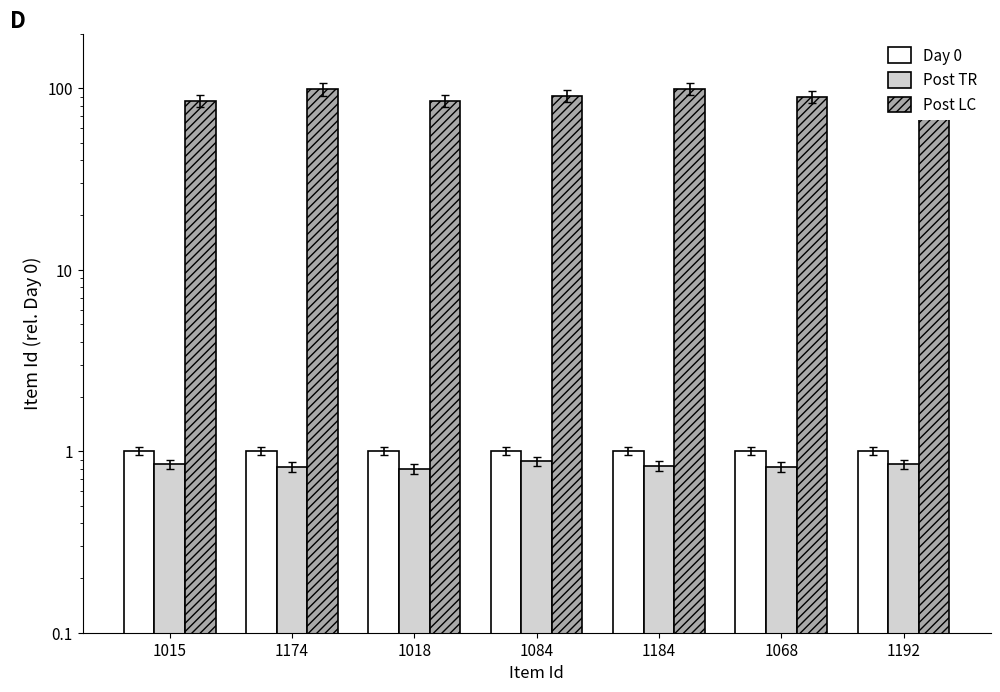

The Post TR series shows 0.9 at 1084. True or false?

True